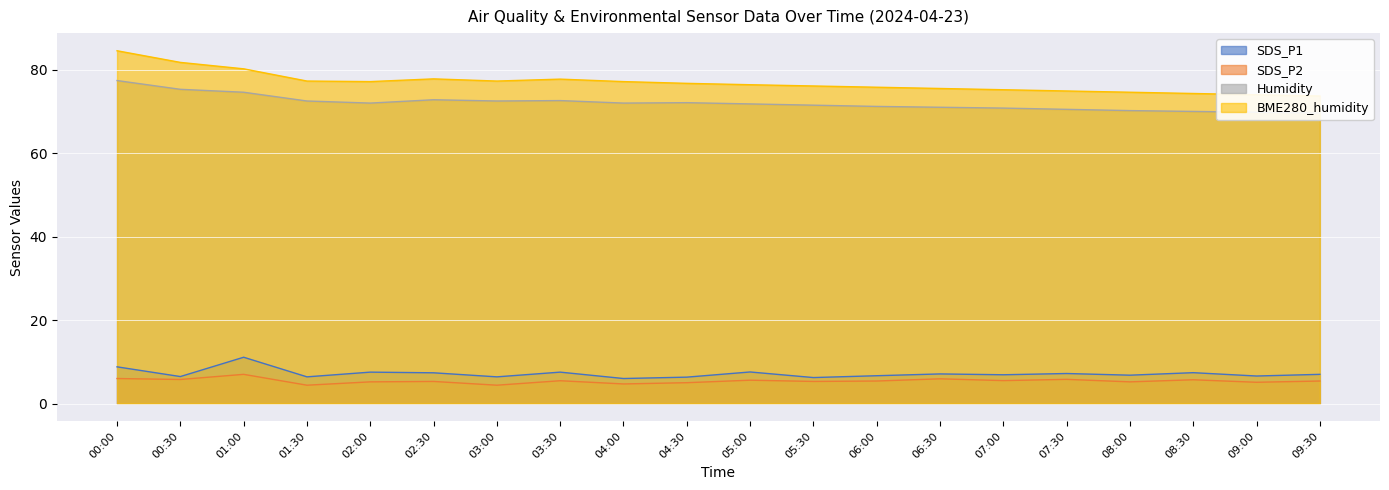

What are all the series names shown in the legend?

SDS_P1, SDS_P2, Humidity, BME280_humidity